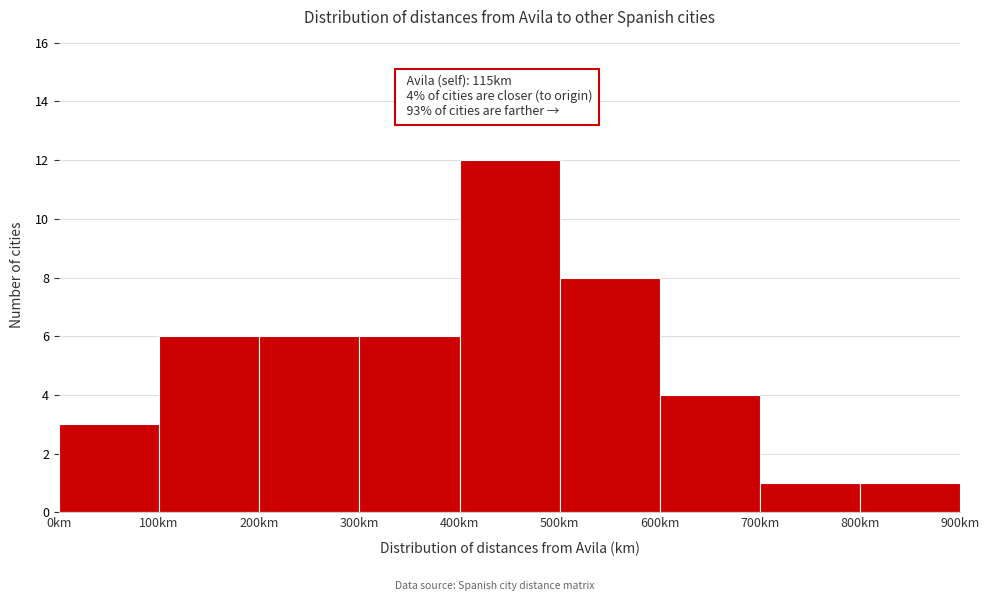

Over which range of the x-axis is the bar tallest?

400 to 500